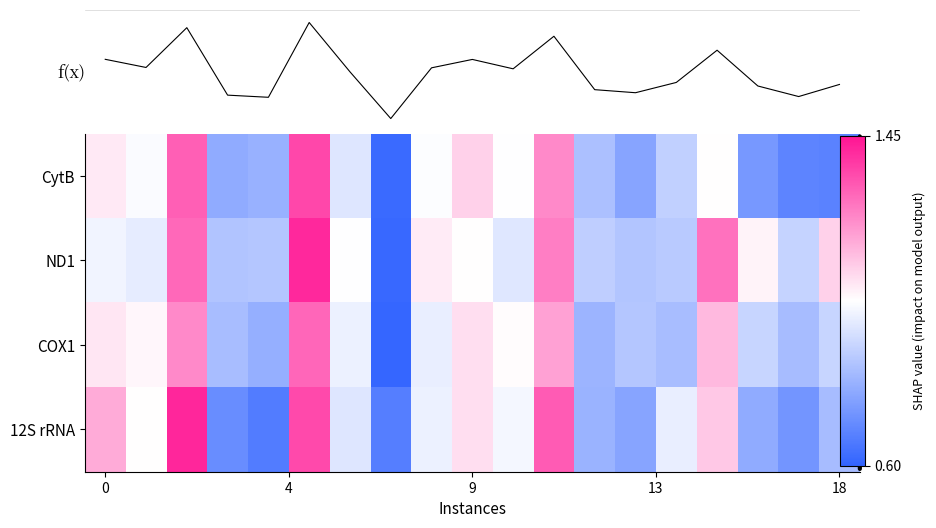

What is the average value of the CytB series?

0.9